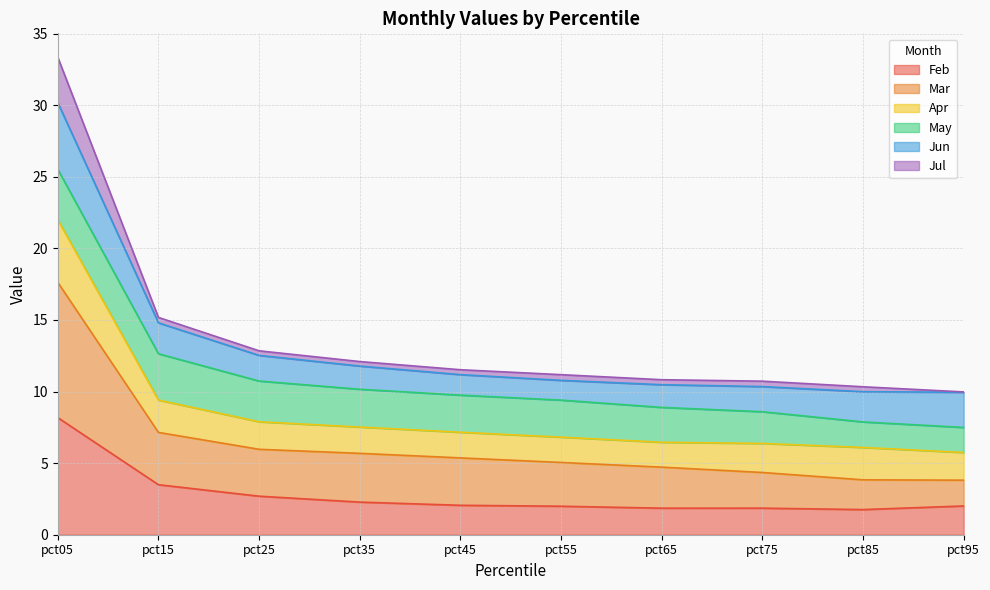

At which label does Feb reach its peak?

pct05